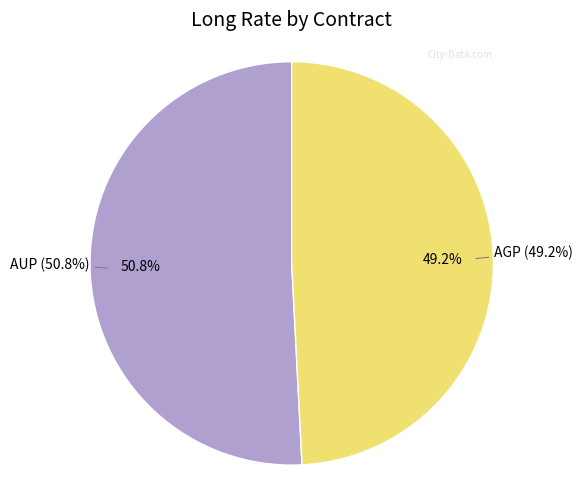

What is the smallest slice in the pie chart?

AGP